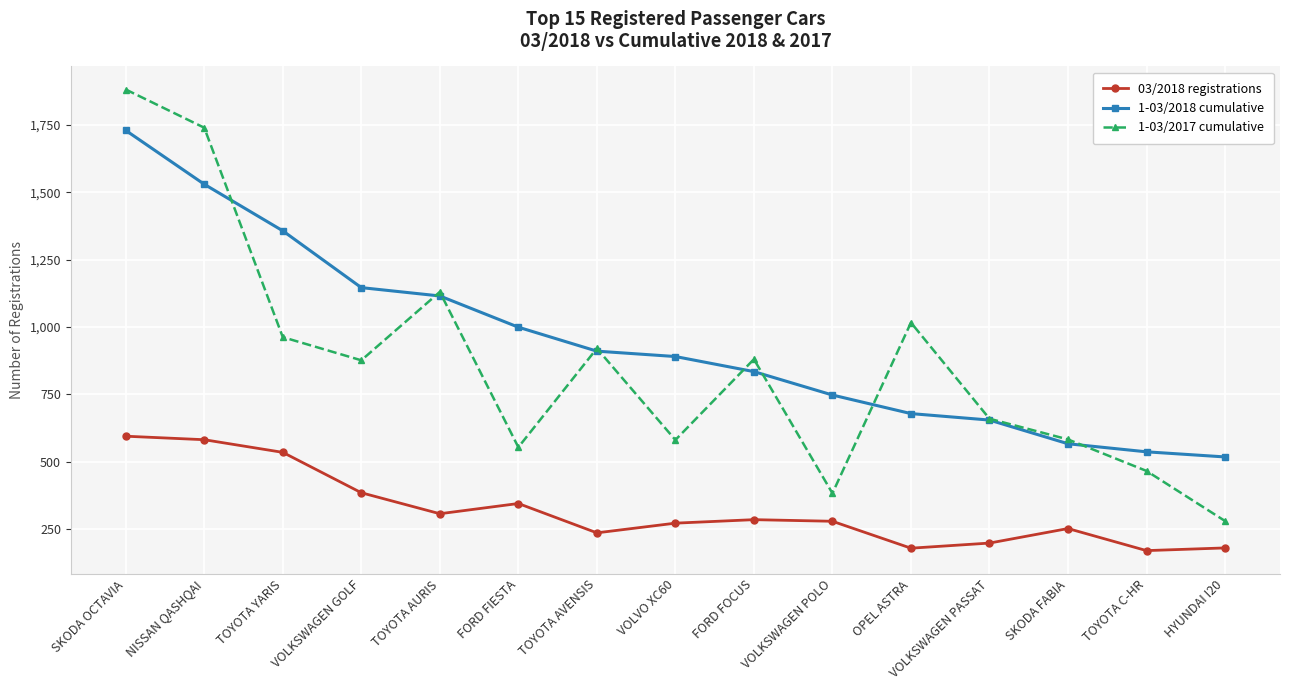

Which series has the largest total across all categories?

1-03/2018 cumulative